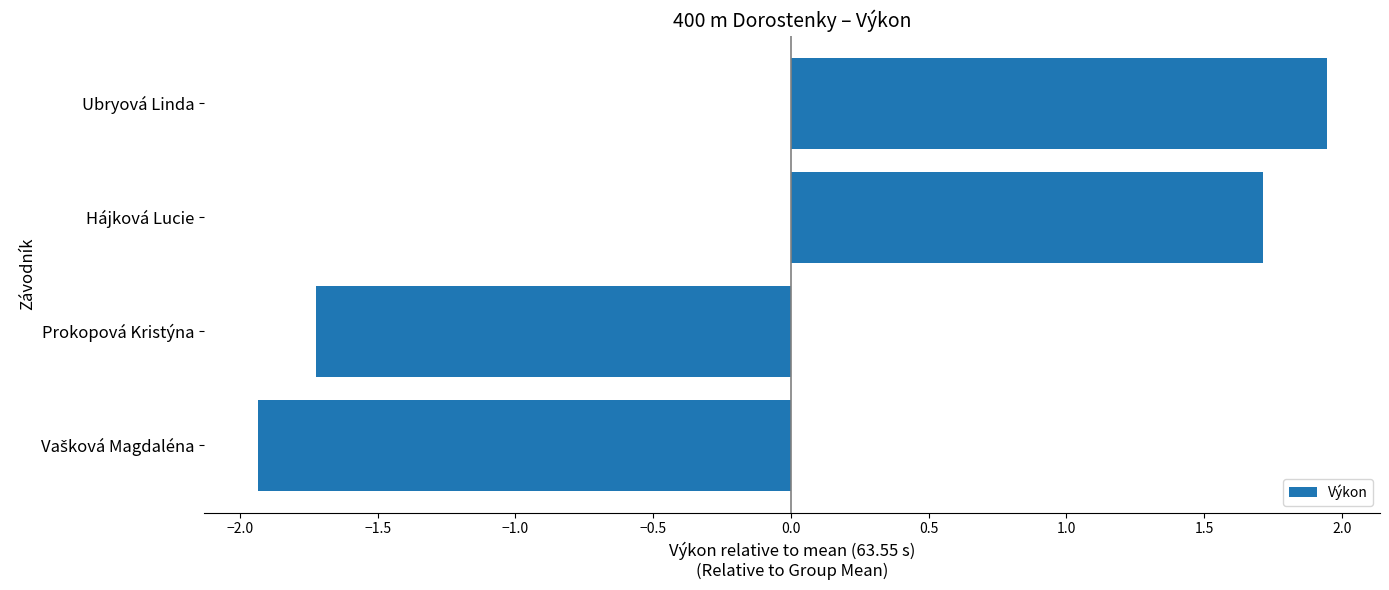

How many bars are there in total?

4